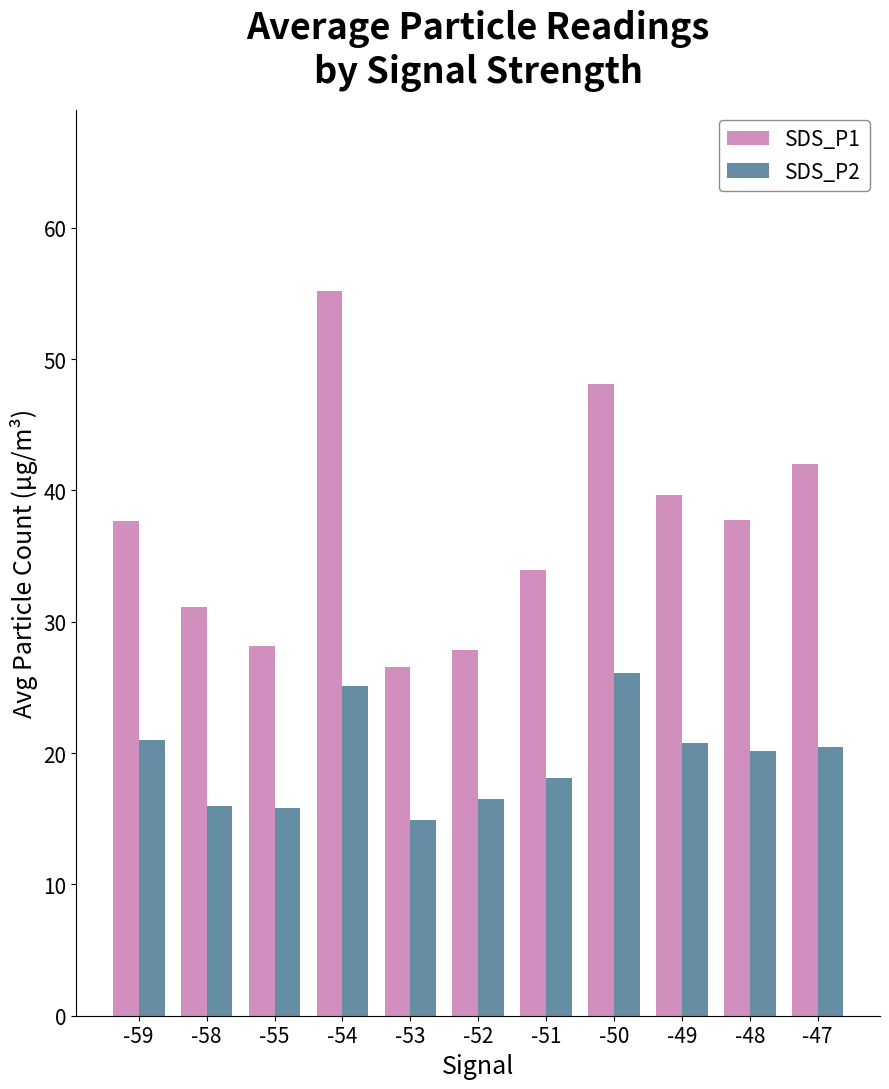

What are all the series names shown in the legend?

SDS_P1, SDS_P2